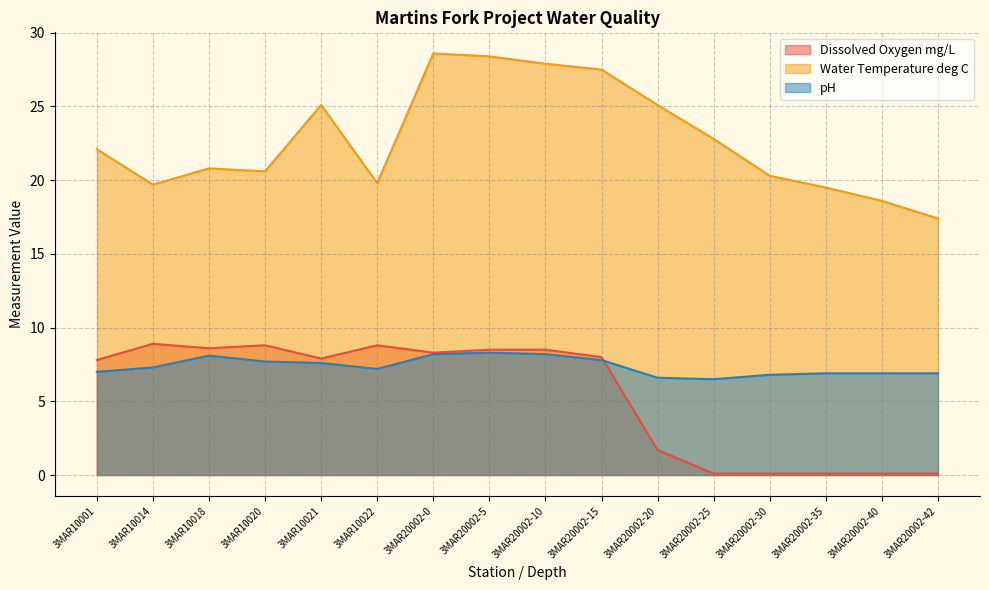

Read the pH value at 3MAR10020.

7.7